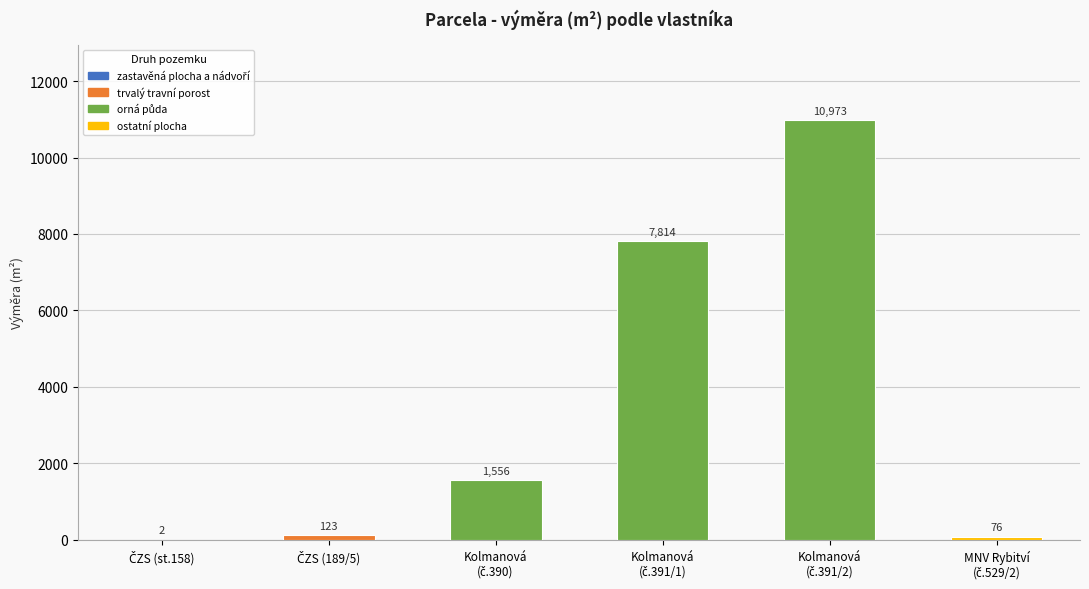

What is the sum of all values?

20544